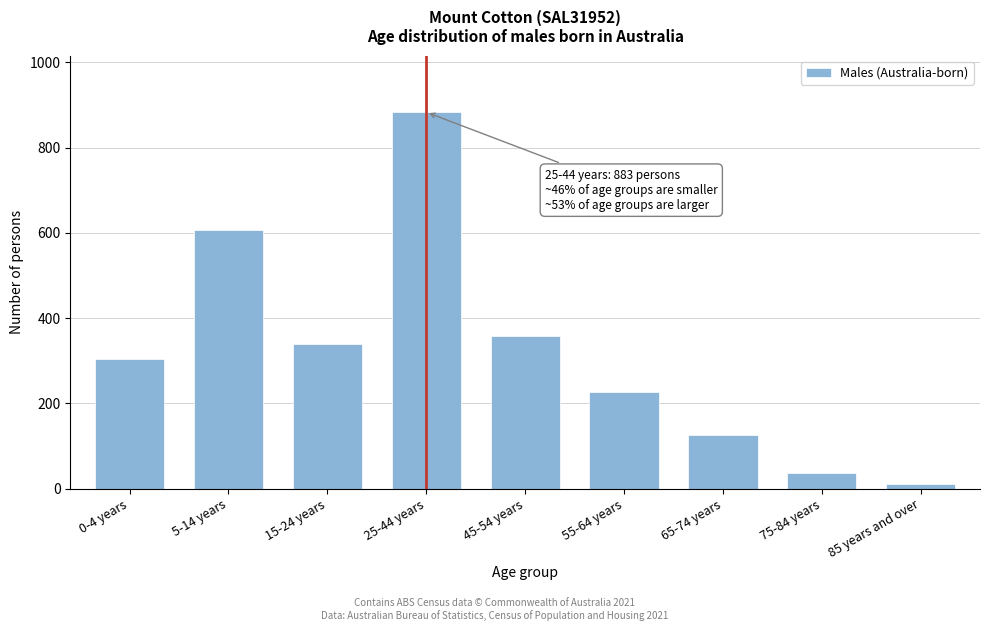

Reading left to right, what are all the values shown in this chart?

0-4 years=303	5-14 years=606	15-24 years=339	25-44 years=883	45-54 years=358	55-64 years=226	65-74 years=127	75-84 years=37	85 years and over=10